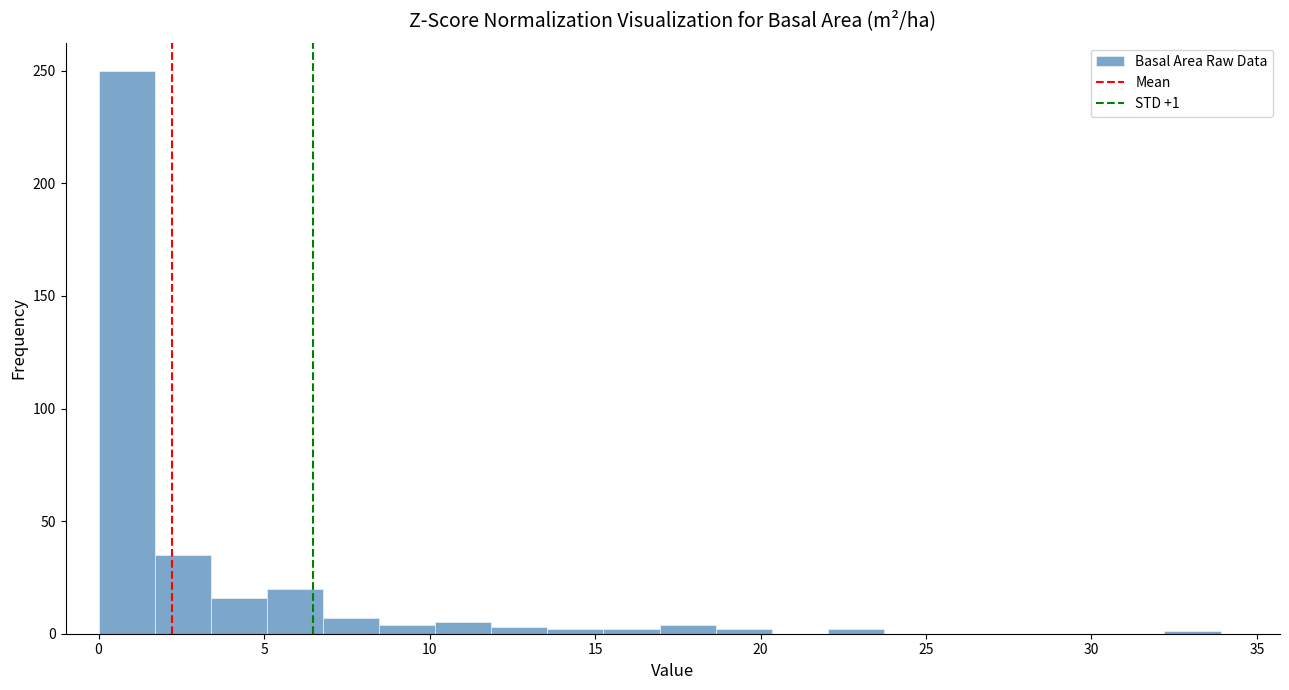

Around what value on the x-axis is the tallest bar? Give the approximate position of its centre, as read against the axis.

1.0